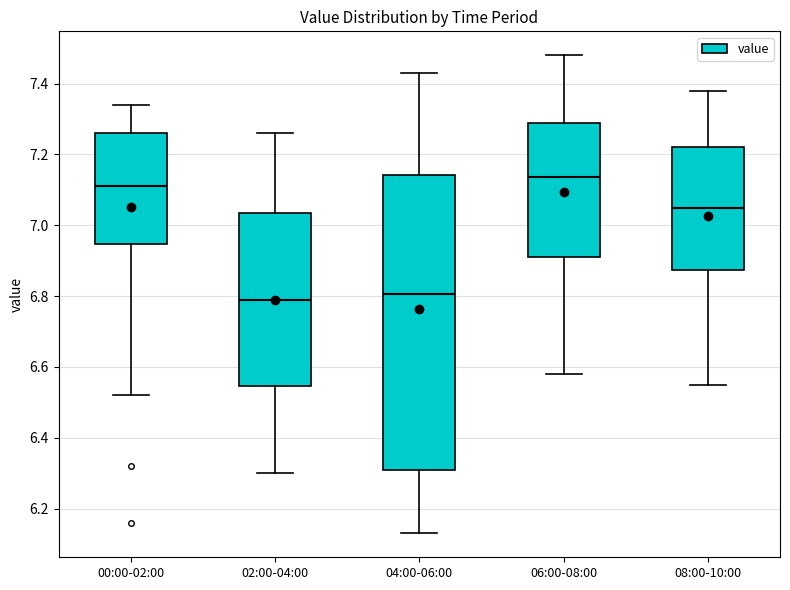

Comparing the boxes themselves (not the whiskers), which one is the tallest?

04:00-06:00